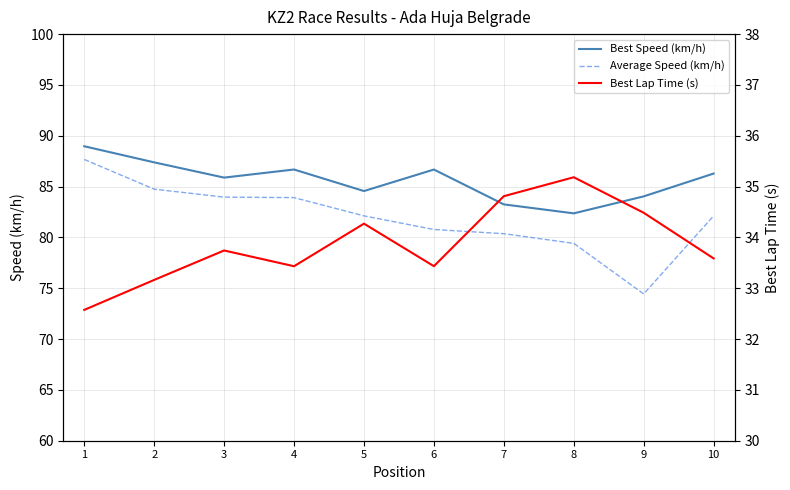

Does the chart have visible grid lines?

Yes